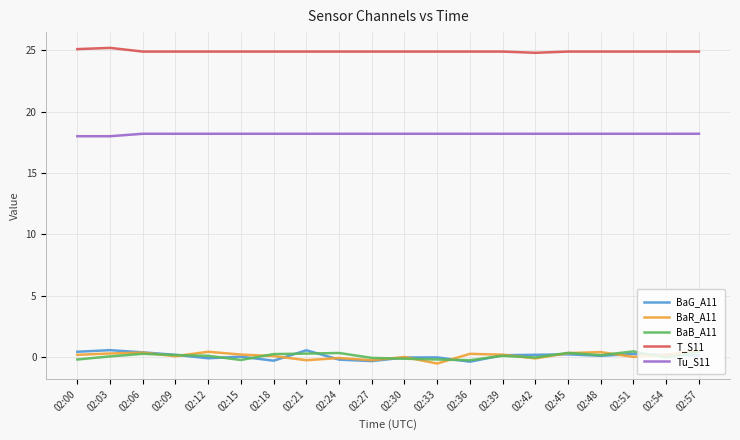

Is the value of BaG_A11 at 02:24 greater than the value of Tu_S11 at 02:06?

No